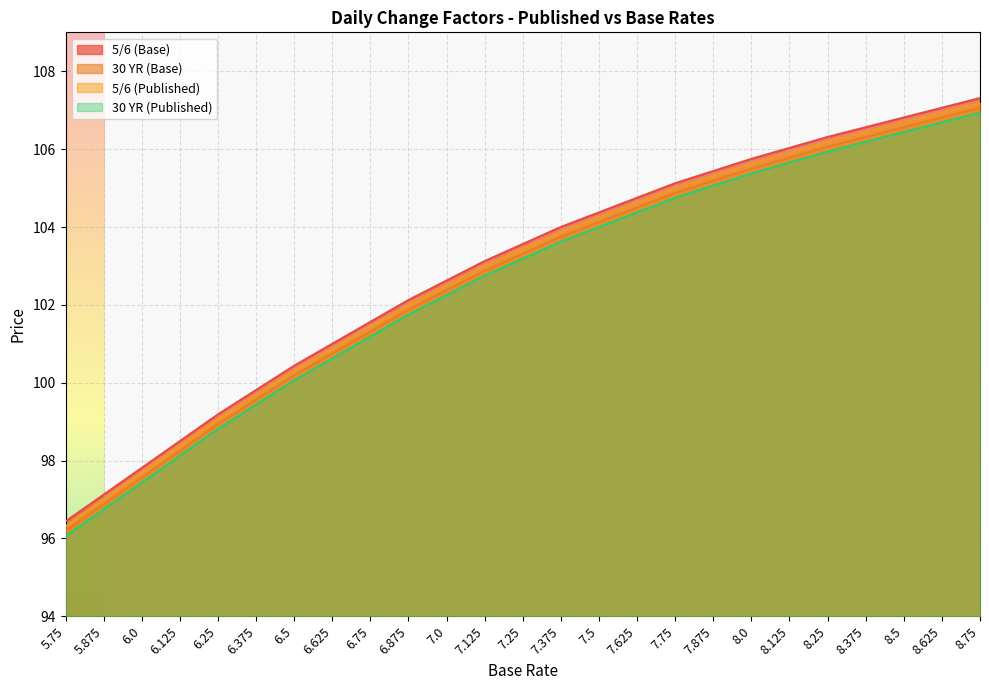

At which label is 5/6 (Published) closest to 101?

6.625